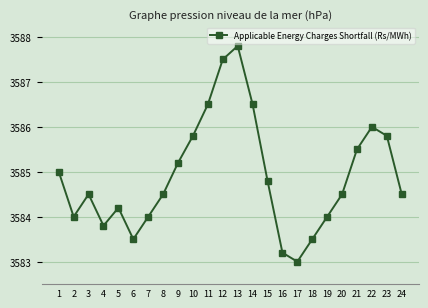

How many categories are shown in the chart?

24